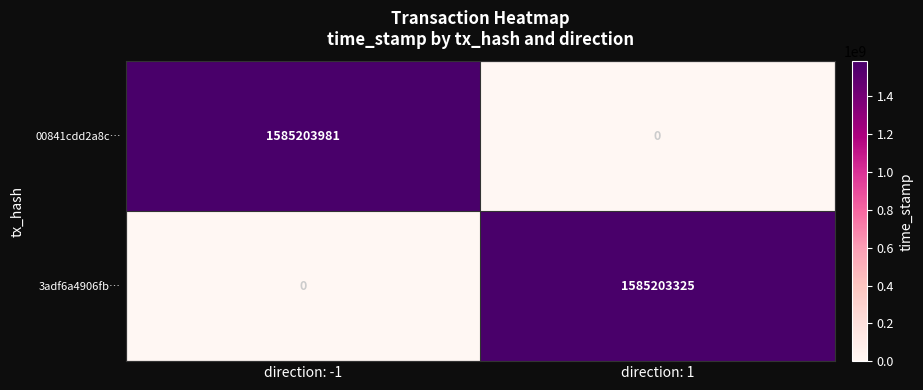

The value of 3adf6a4906fb… at direction: 1 is 1030706045. True or false?

False